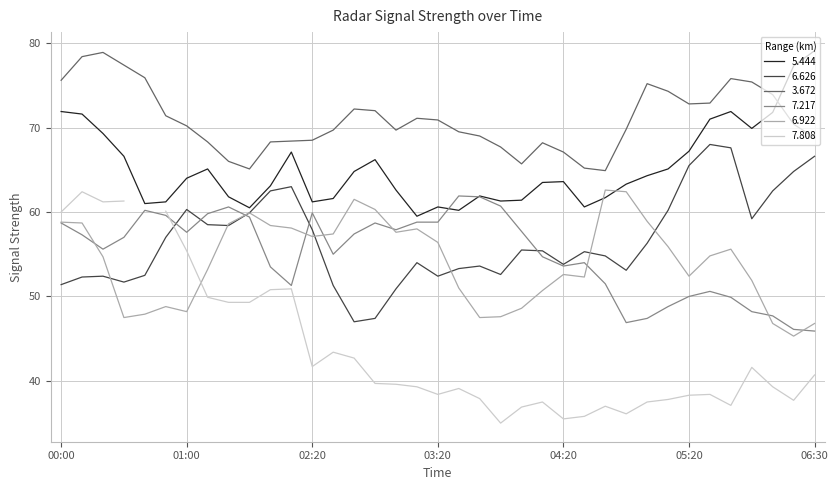

At which label does 6.922 reach its peak?

2015/07/23 04:40